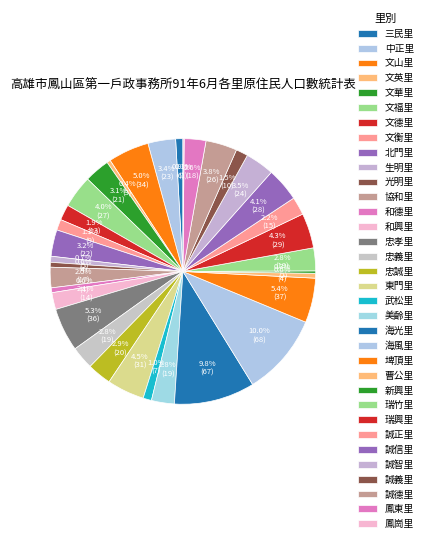

What percentage do 鳳崗里 and 文衡里 together represent?

1.5%